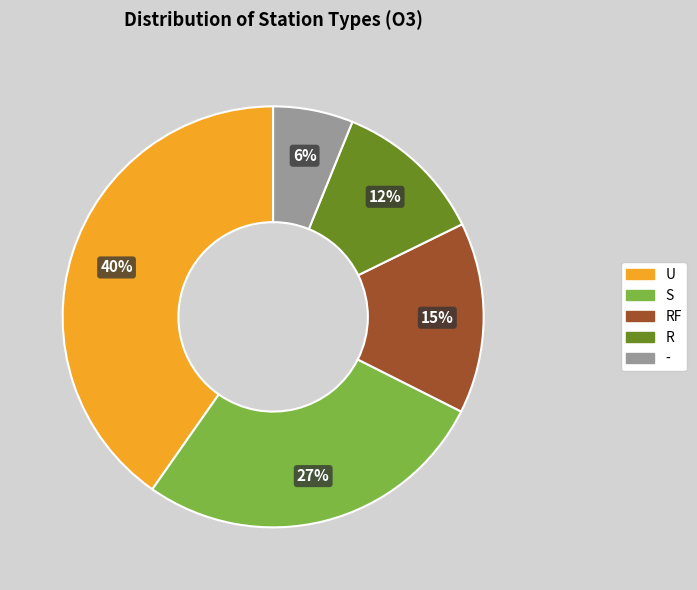

Does any single category account for the majority?

No